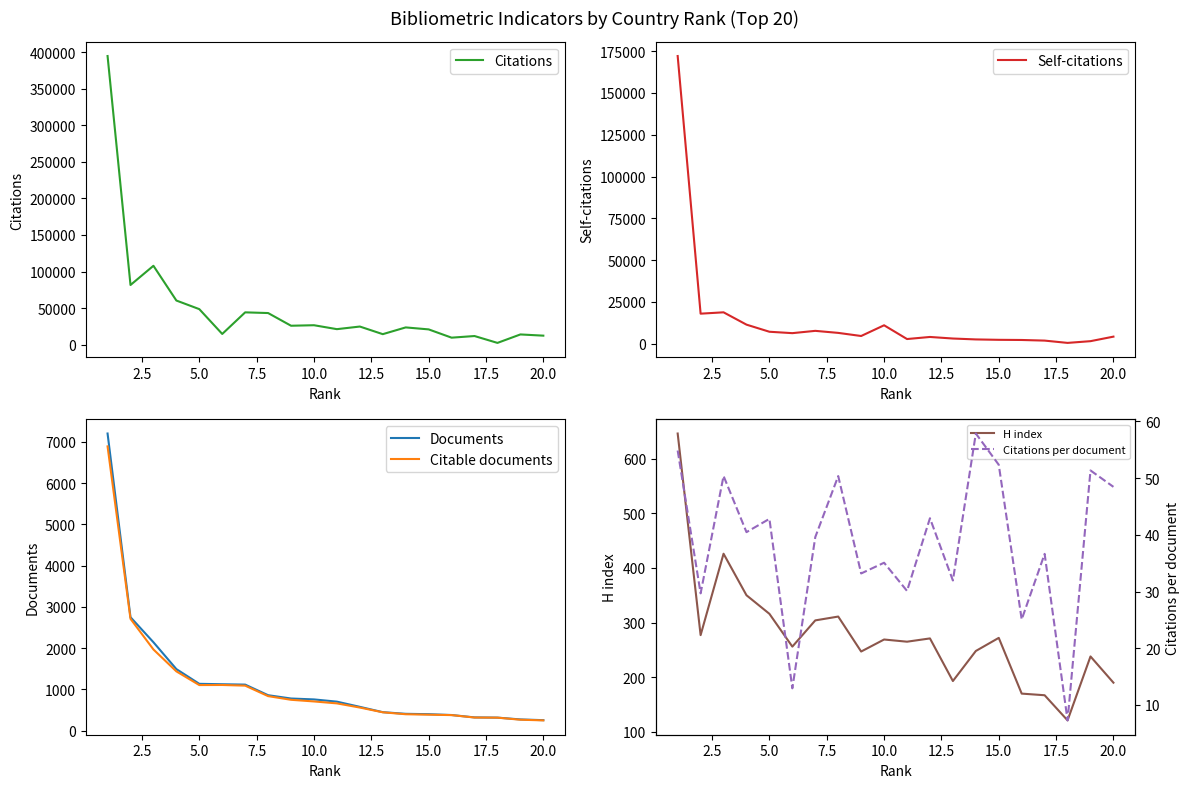

What is the maximum value for Citable documents?

6889